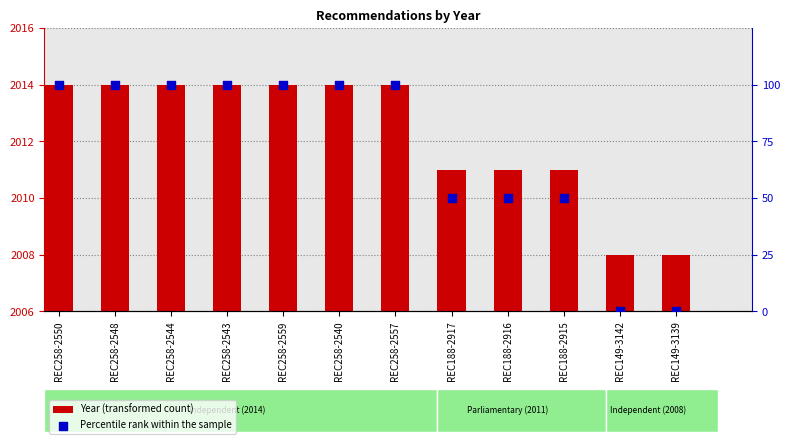

Which series has the widest spread of Y values?

Percentile rank within the sample